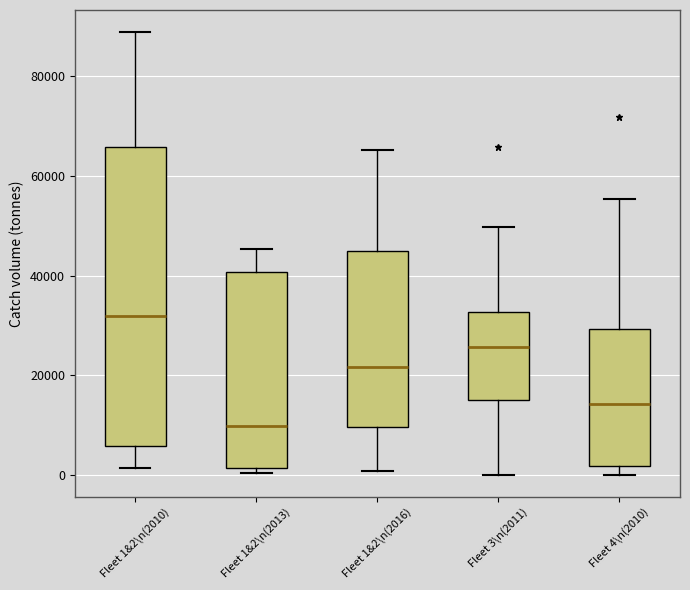

Which box's median line is the lowest?

Fleet 1&2\n(2013)